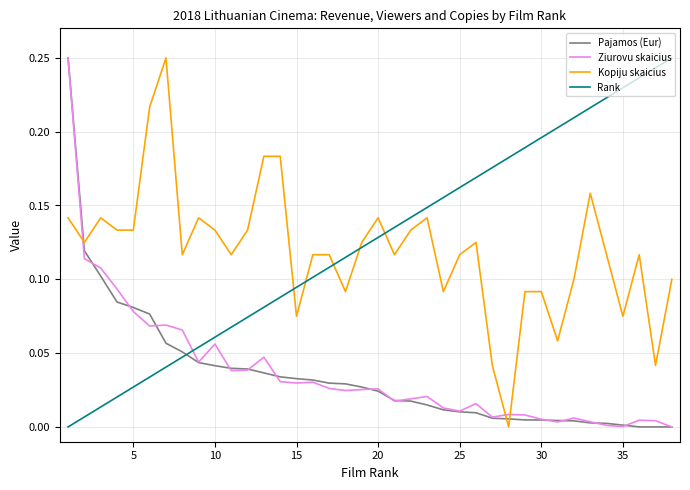

What is the sum of all Kopiju skaicius values?

4.5